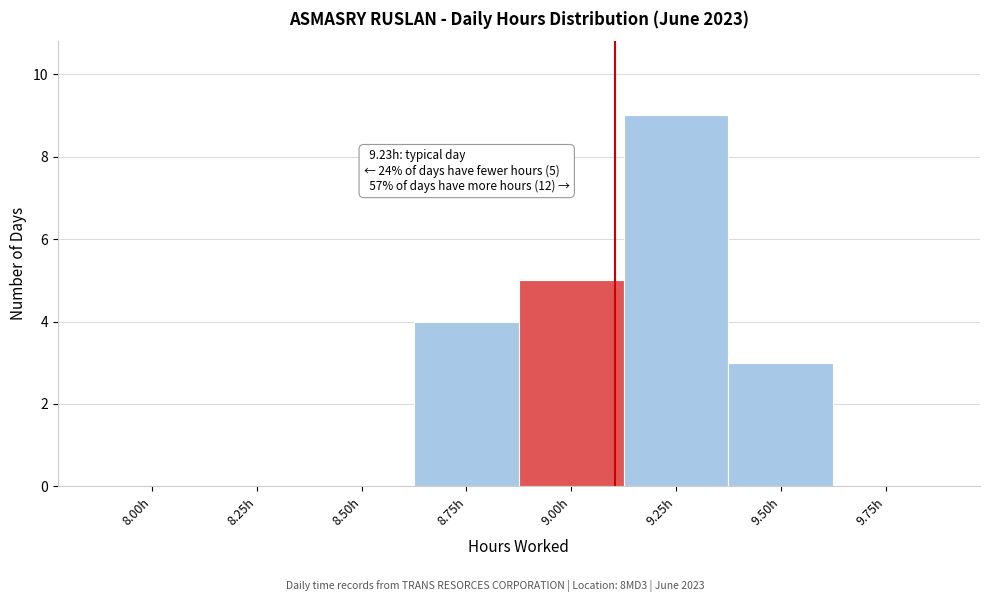

Reading left to right, list all the values displayed in this chart.

8.00h=0	8.25h=0	8.50h=0	8.75h=4	9.00h=5	9.25h=9	9.50h=3	9.75h=0